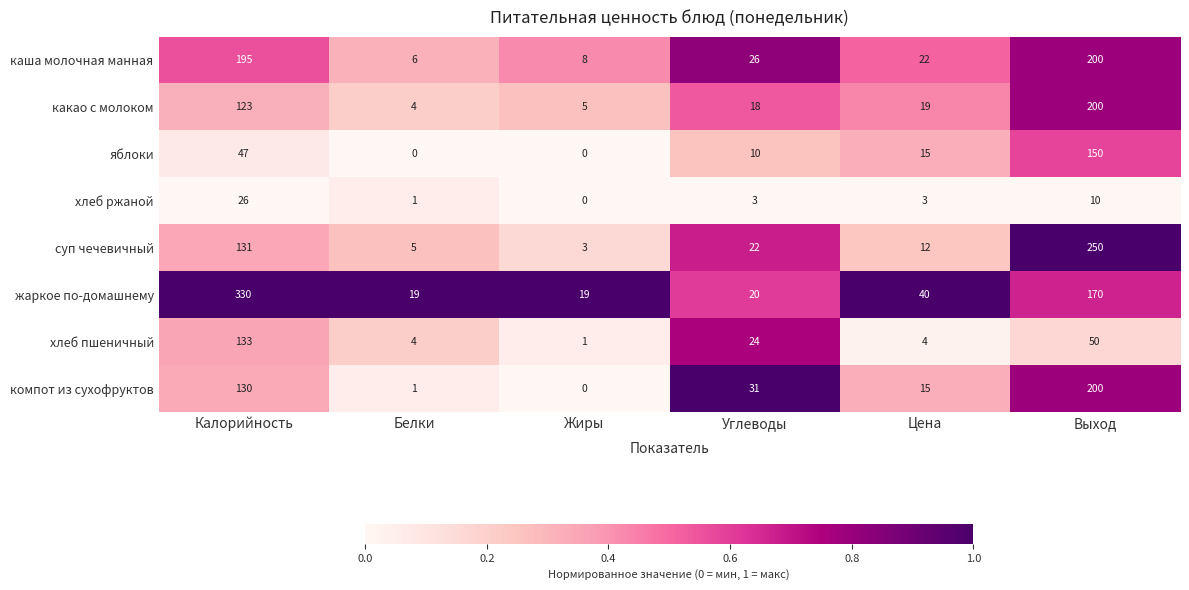

Where is суп чечевичный nearest to the value 126?

Калорийность